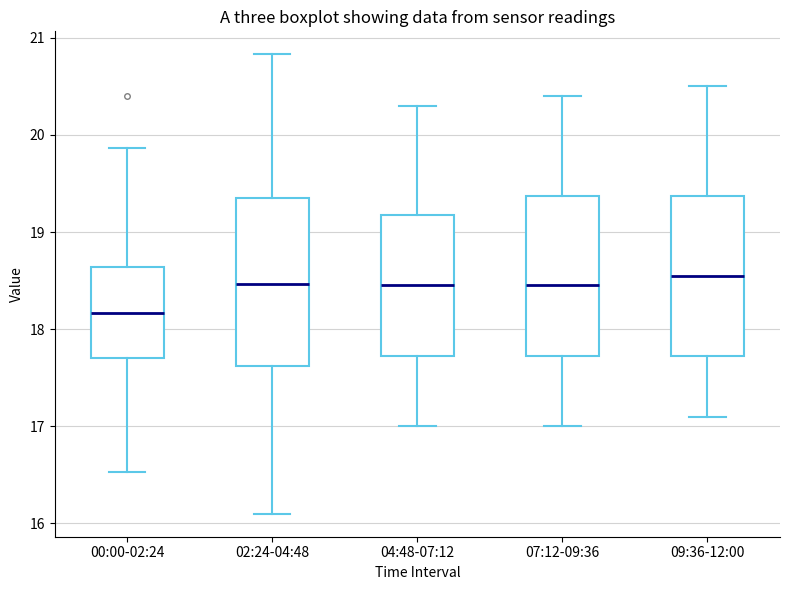

Which box's median line is the lowest?

00:00-02:24